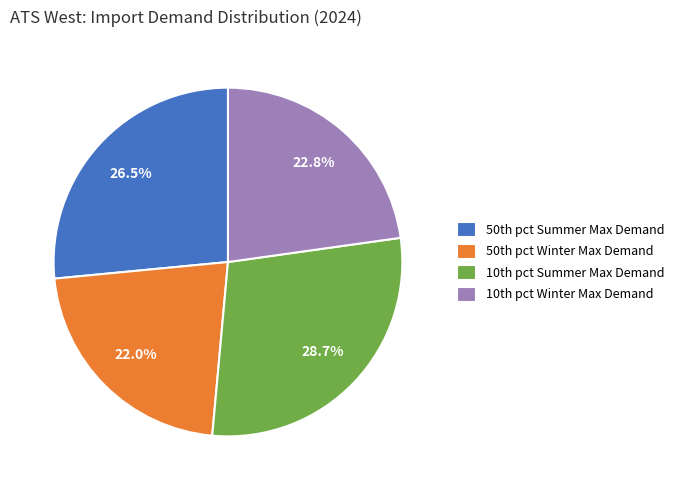

Rank the categories by value from lowest to highest.

50th pct Winter Max Demand, 10th pct Winter Max Demand, 50th pct Summer Max Demand, 10th pct Summer Max Demand